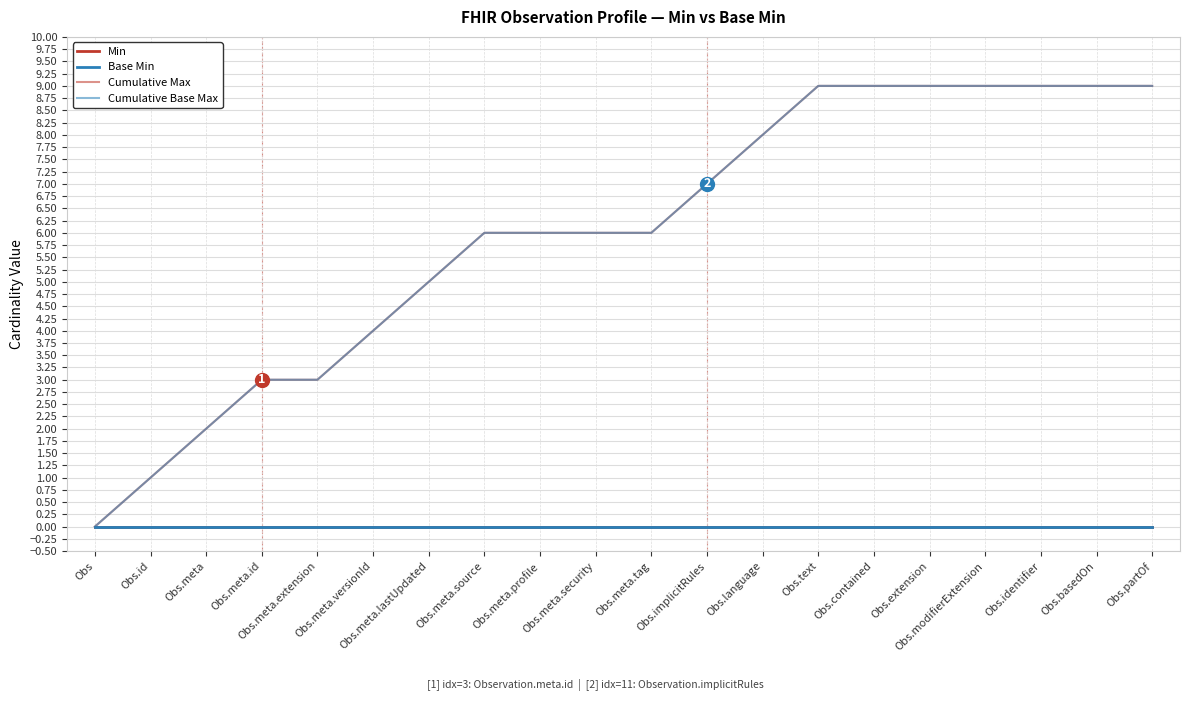

Which series has the largest total across all categories?

Cumulative Max